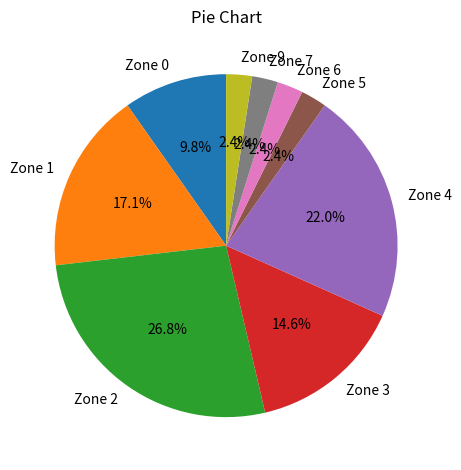

Which has a higher value, Zone 9 or Zone 3?

Zone 3